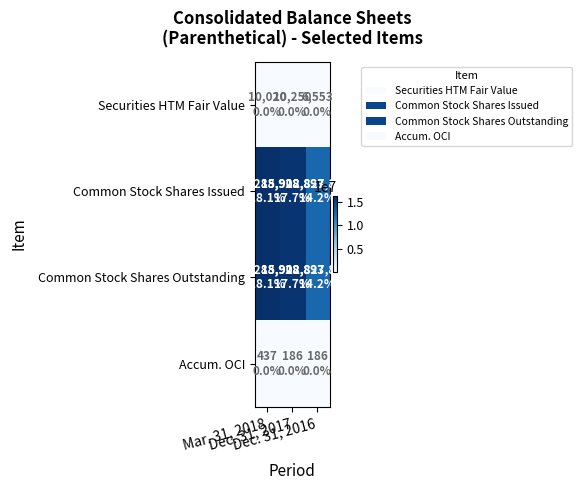

Reading left to right, list all the values displayed in this chart.

Securities HTM Fair Value: Mar. 31, 2018=10020	Dec. 31, 2017=10250	Dec. 31, 2016=6553
Common Stock Shares Issued: Mar. 31, 2018=16288928	Dec. 31, 2017=15908893	Dec. 31, 2016=12827803
Common Stock Shares Outstanding: Mar. 31, 2018=16288928	Dec. 31, 2017=15908893	Dec. 31, 2016=12827803
Accum. OCI: Mar. 31, 2018=437	Dec. 31, 2017=186	Dec. 31, 2016=186